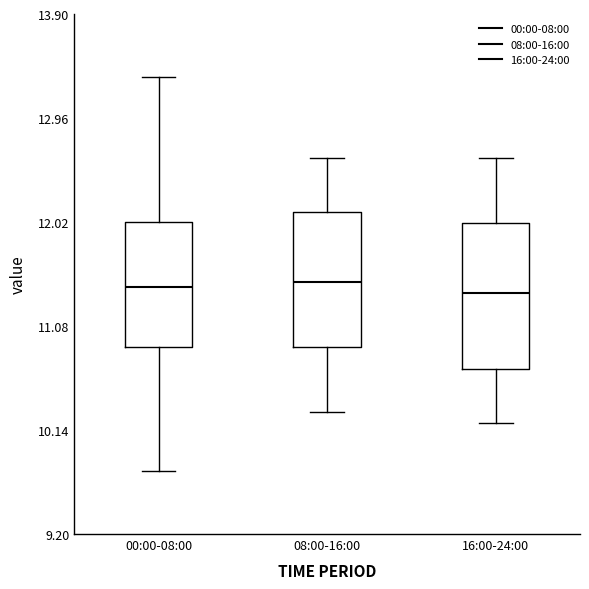

Reading left to right, transcribe this box plot: for each box, give where its median line is, the range the box spans, and where its two whiskers end, as read against the y-axis. The values are not printed on the chart, so give them approximately, as read against the axis.

00:00-08:00: median 11.4, box 10.9 to 12.0, whiskers 9.8 to 13.3
08:00-16:00: median 11.5, box 10.9 to 12.1, whiskers 10.3 to 12.6
16:00-24:00: median 11.4, box 10.7 to 12.0, whiskers 10.2 to 12.6